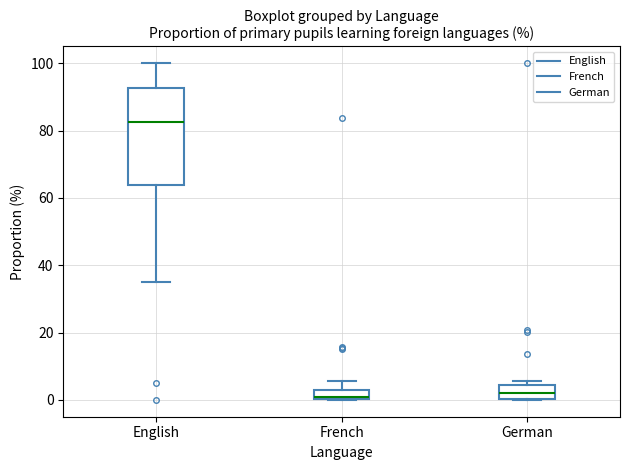

Which box has the highest median line?

English